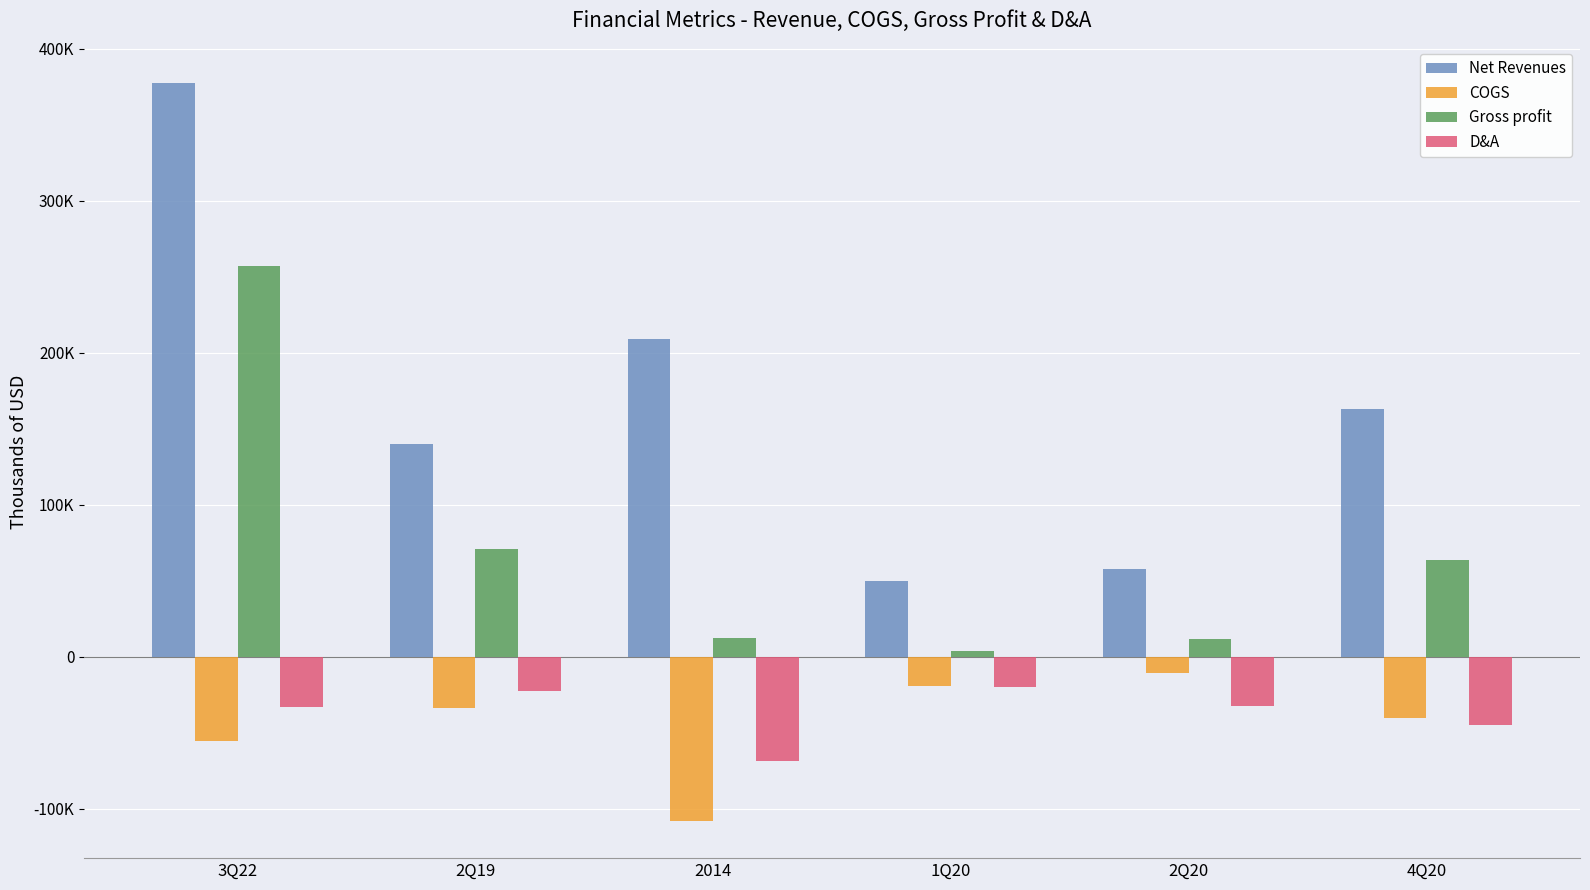

At which label does Gross profit reach its peak?

3Q22